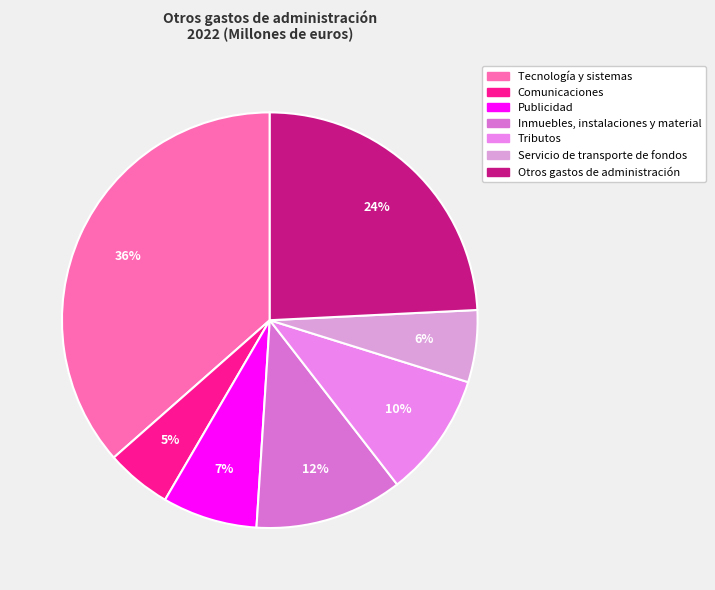

Is there any slice that represents more than half of the pie?

No